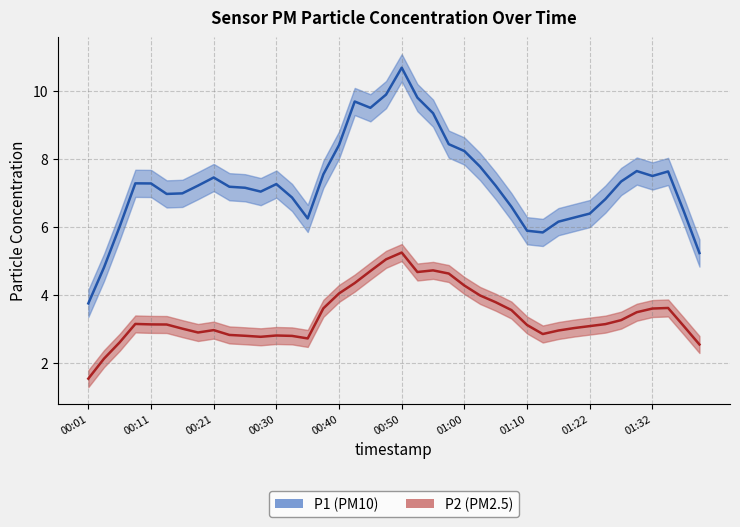

The P2 series shows 4.5 at 01:15. True or false?

False